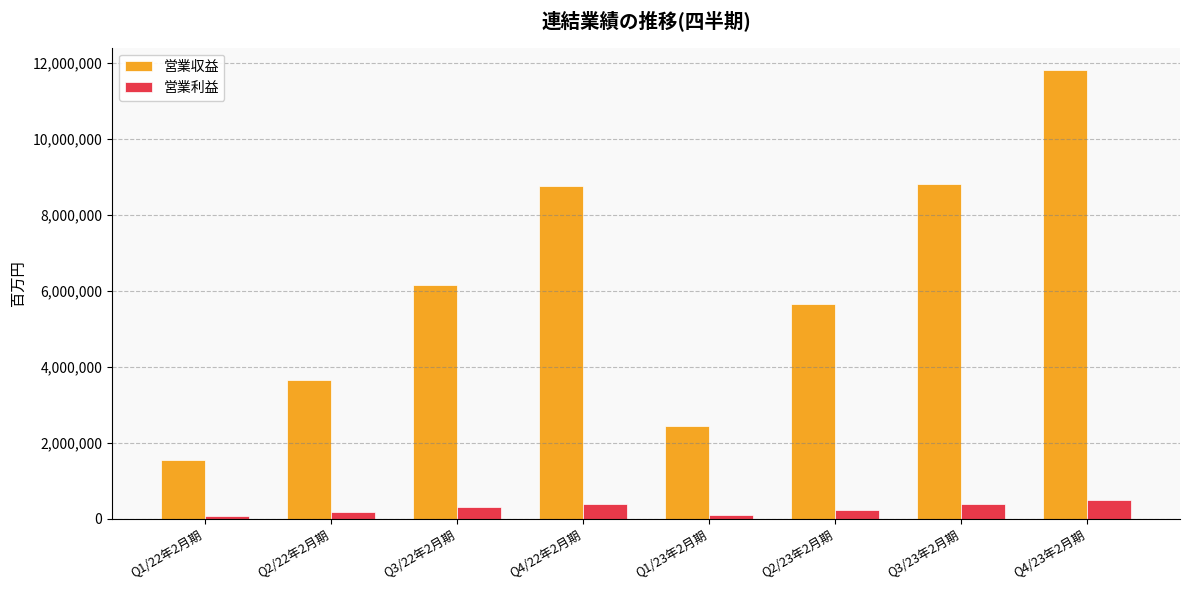

Are the bars grouped side by side (vs. stacked)?

Yes